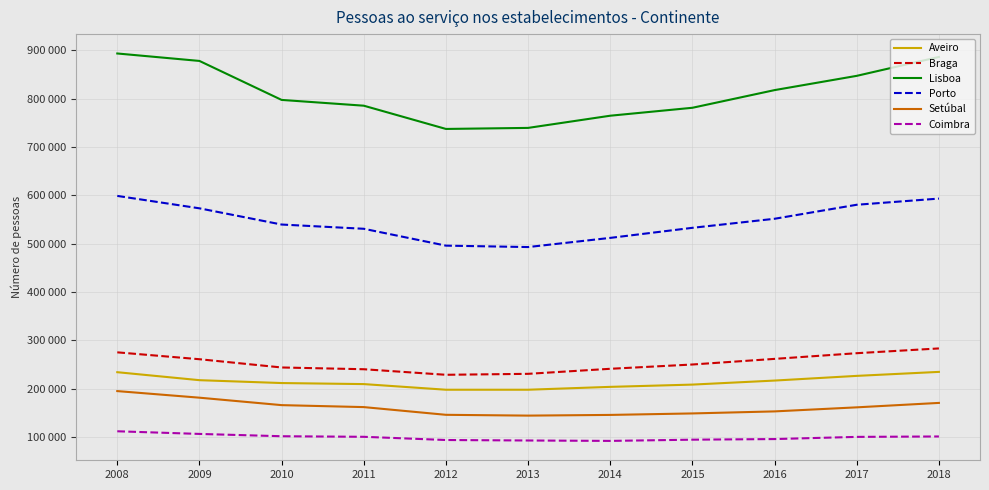

What is the difference between the highest and lowest values at 2010?

695910